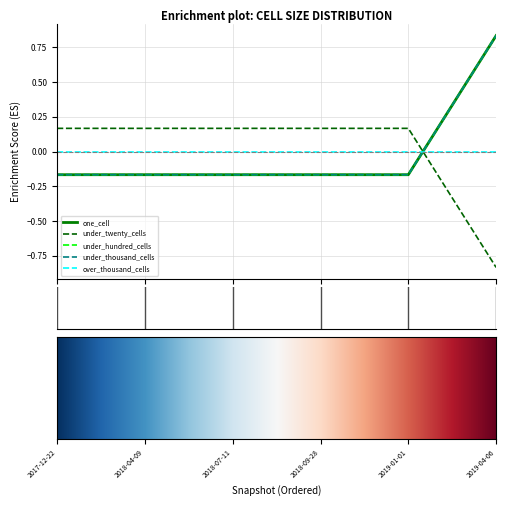

Count the under_hundred_cells values in the range 0 to 1.

1